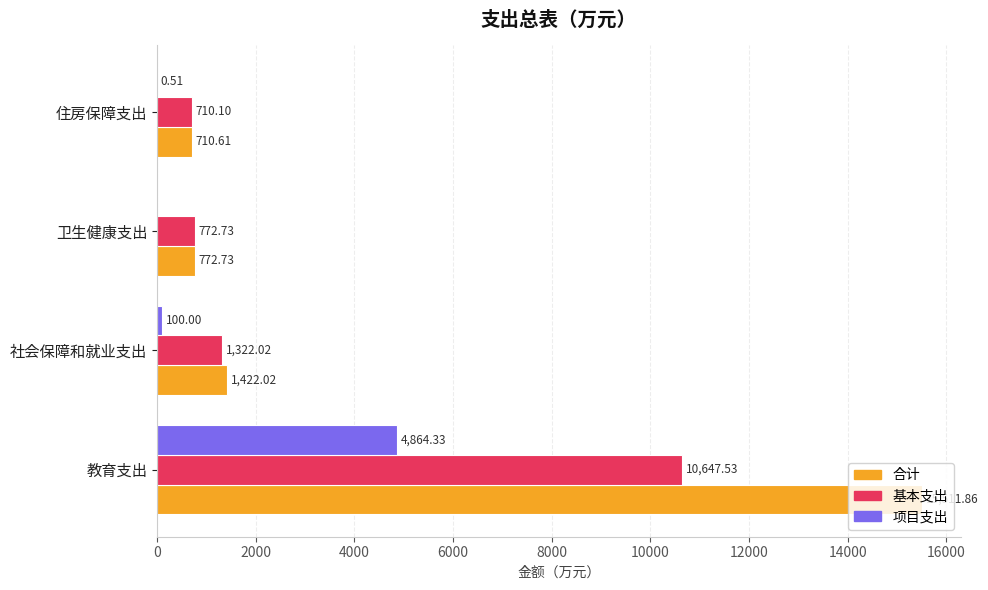

Which label corresponds to the largest value in the chart?

教育支出